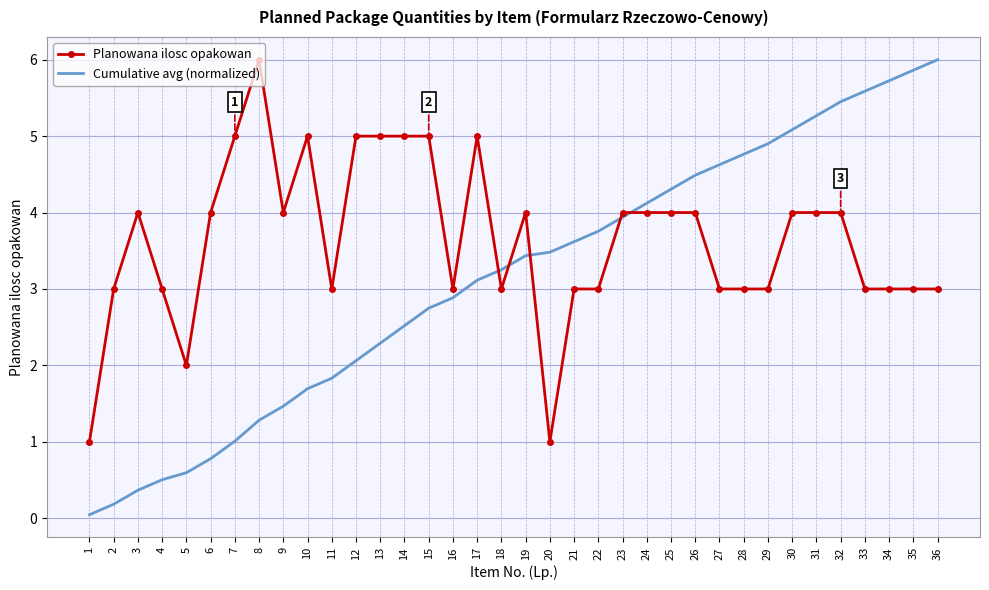

Which series has the largest range (max minus min)?

Cumulative avg (normalized)